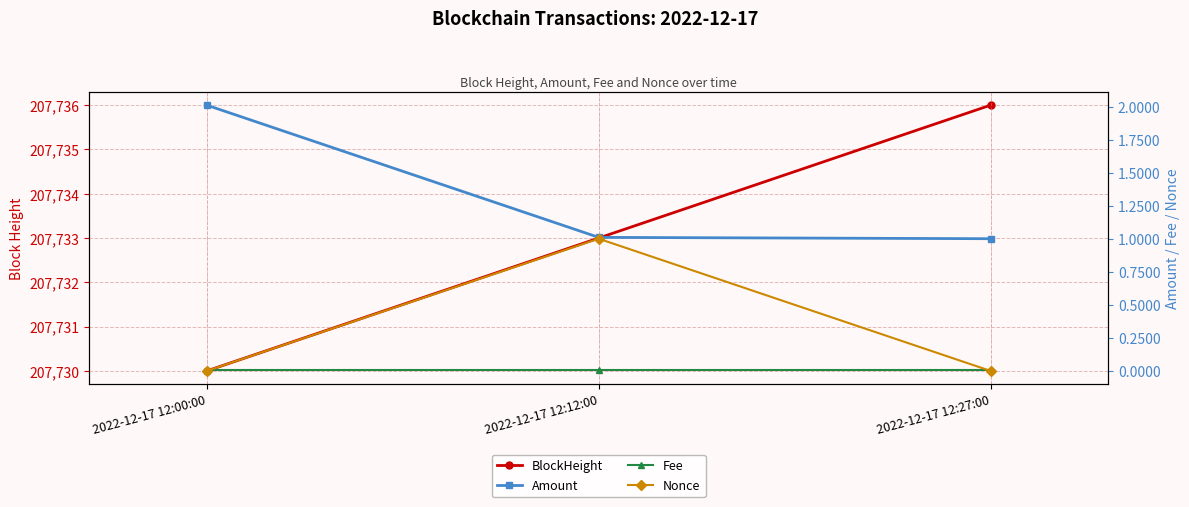

At which label does Fee reach its peak?

2022-12-17 12:00:00